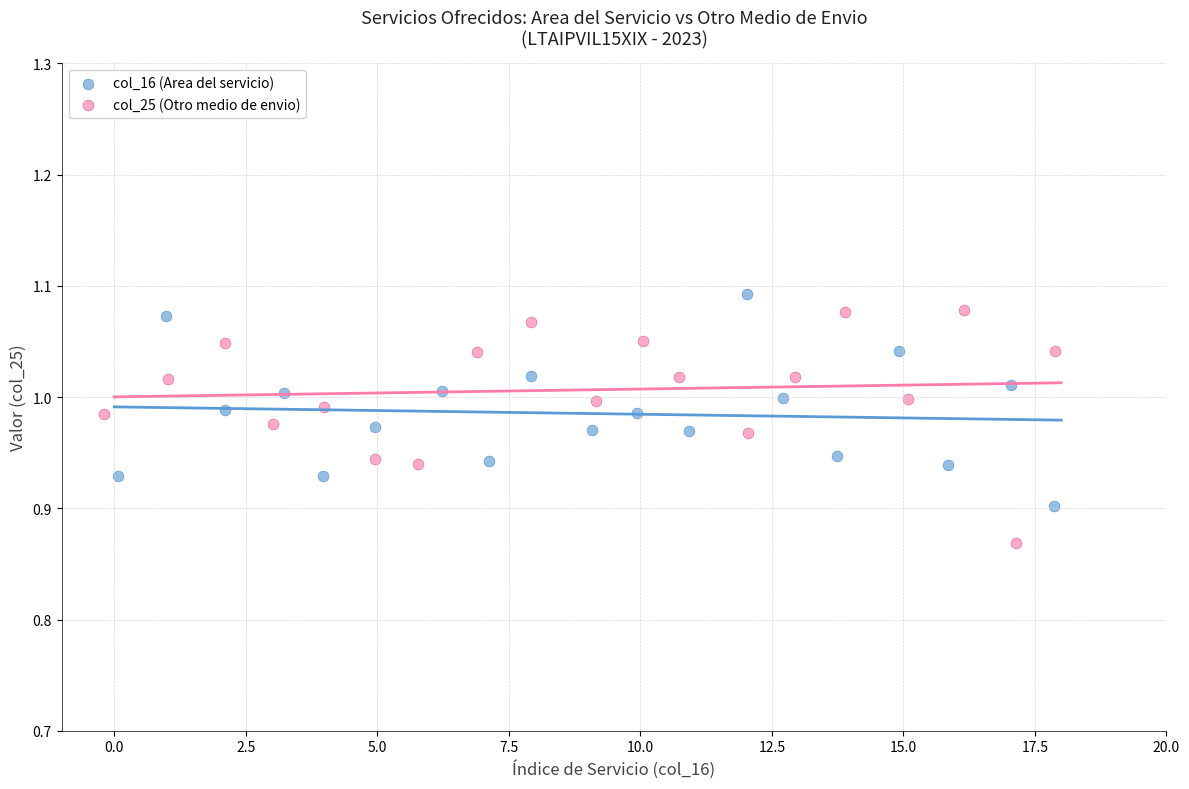

Which series contains the lowest Y value?

col_25 (Otro medio de envio)